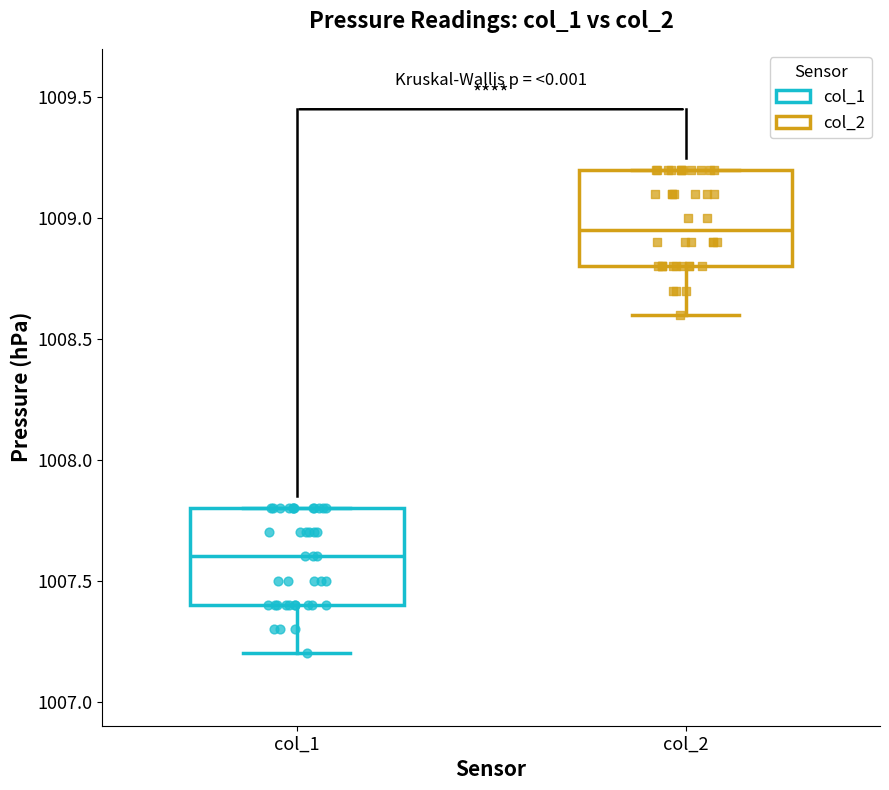

Reading left to right, read every box against the y-axis: the position of its median line, the range the box covers, and the ends of its whiskers. The values are not printed on the chart, so give them approximately, as read against the axis.

col_1: median 1007.60, box 1007.40 to 1007.80, whiskers 1007.20 to 1007.80
col_2: median 1008.95, box 1008.80 to 1009.20, whiskers 1008.60 to 1009.20